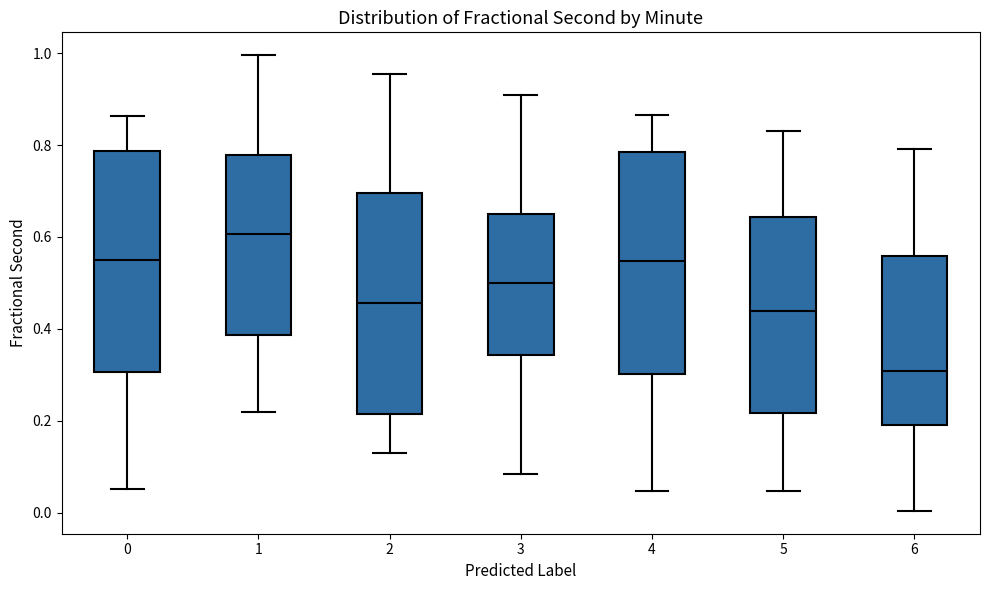

Reading left to right, read every box against the y-axis: the position of its median line, the range the box covers, and the ends of its whiskers. The values are not printed on the chart, so give them approximately, as read against the axis.

0: median 0.56, box 0.30 to 0.78, whiskers 0.06 to 0.86
1: median 0.60, box 0.38 to 0.78, whiskers 0.22 to 1.00
2: median 0.46, box 0.22 to 0.70, whiskers 0.14 to 0.96
3: median 0.50, box 0.34 to 0.64, whiskers 0.08 to 0.90
4: median 0.54, box 0.30 to 0.78, whiskers 0.04 to 0.86
5: median 0.44, box 0.22 to 0.64, whiskers 0.04 to 0.84
6: median 0.30, box 0.20 to 0.56, whiskers 0.00 to 0.80